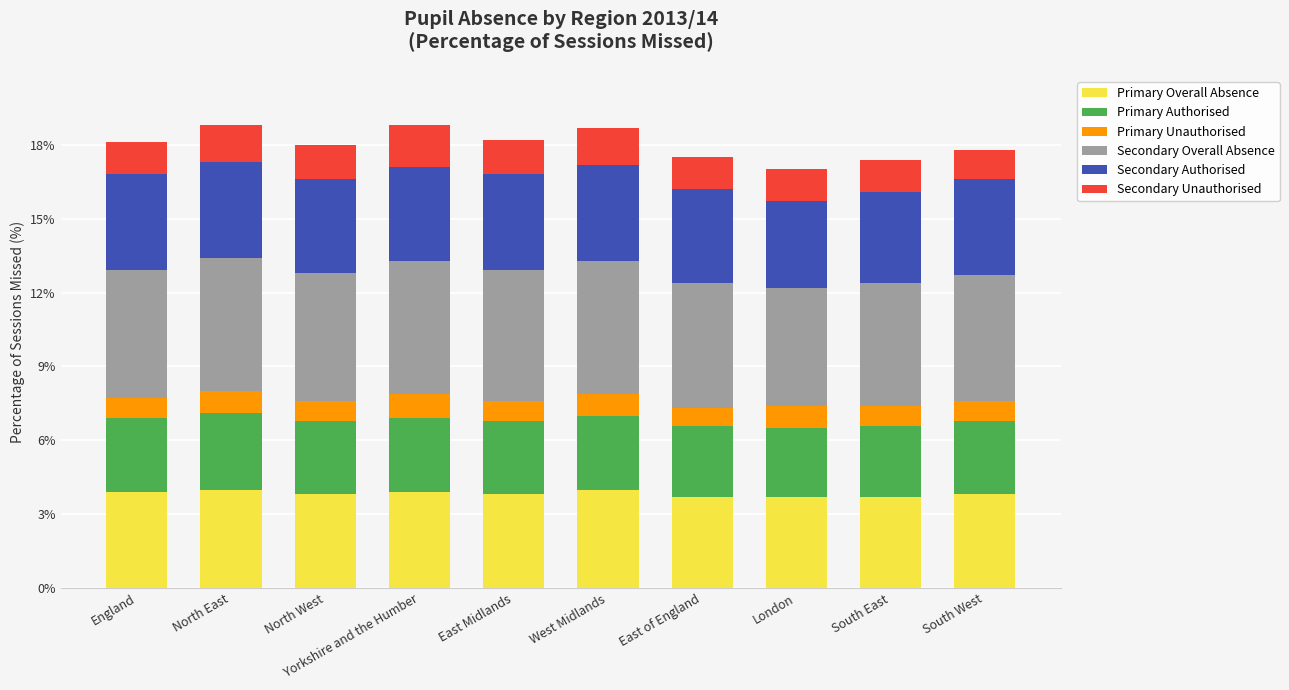

What is the sum of the Primary Overall Absence values at South West and Yorkshire and the Humber?

7.7